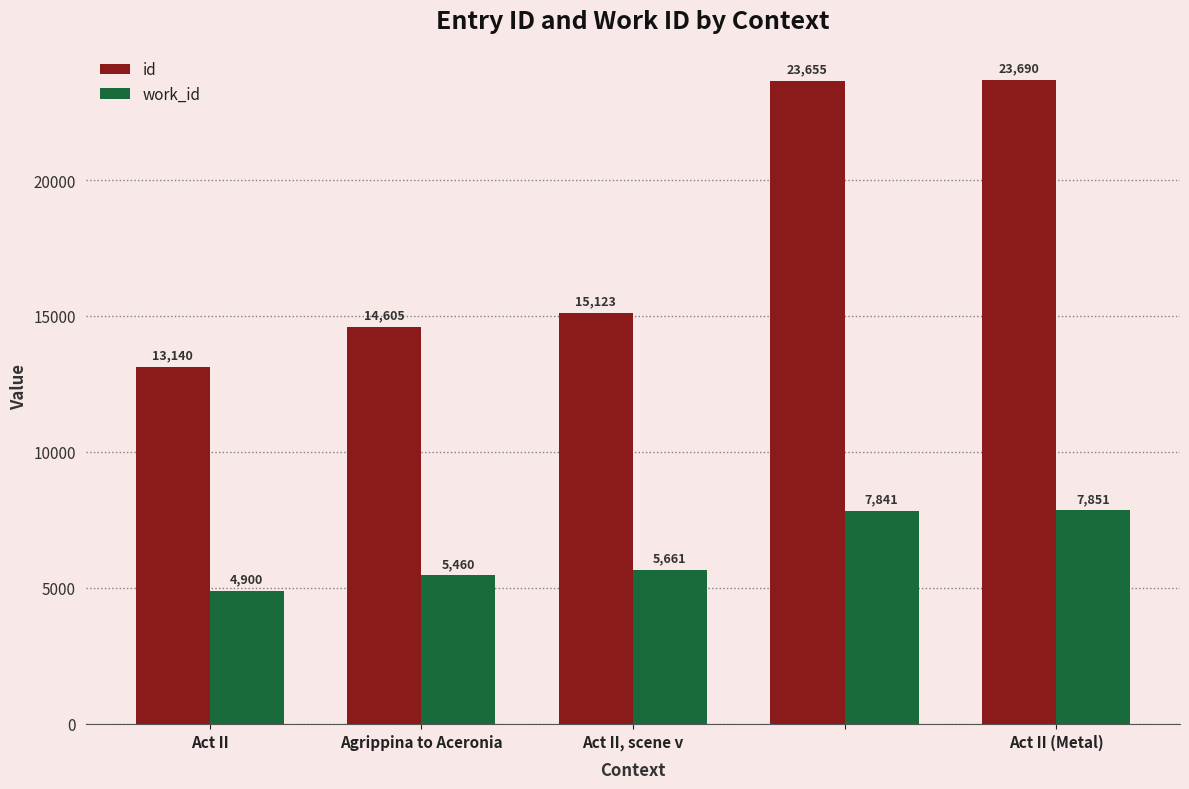

What is the minimum value shown in the chart?

4900